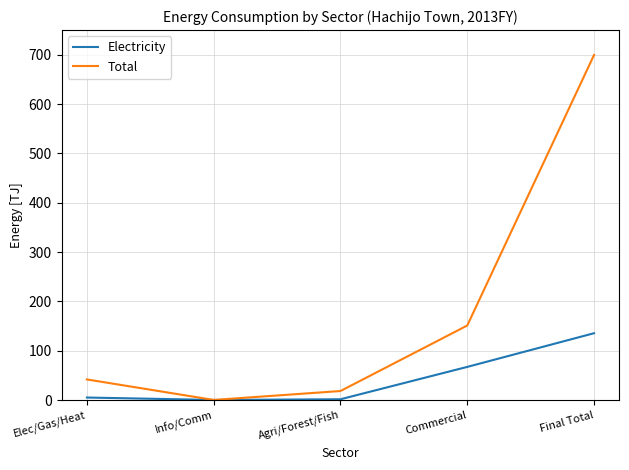

At Elec/Gas/Heat, list the series in order from largest to smallest.

Total, Electricity